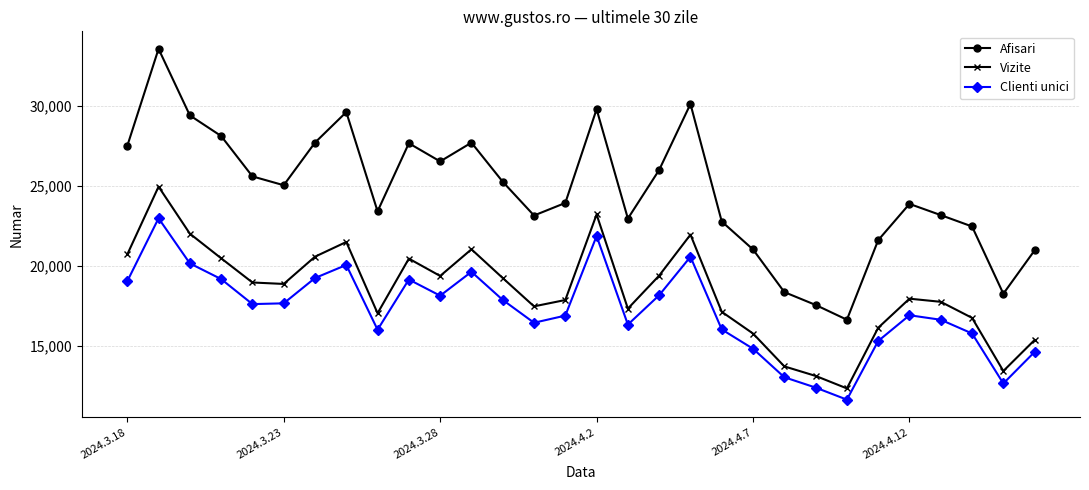

What is the difference between the maximum and second lowest values in the Afisari series?

16021